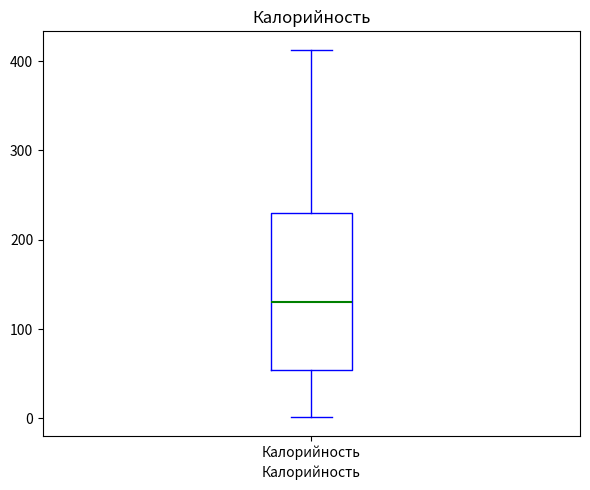

Read this box plot against the y-axis: the position of the median line, the range covered by the box, and the ends of both whiskers. The values are not printed on the chart, so give them approximately, as read against the axis.

median 130, box 50 to 230, whiskers 0 to 410